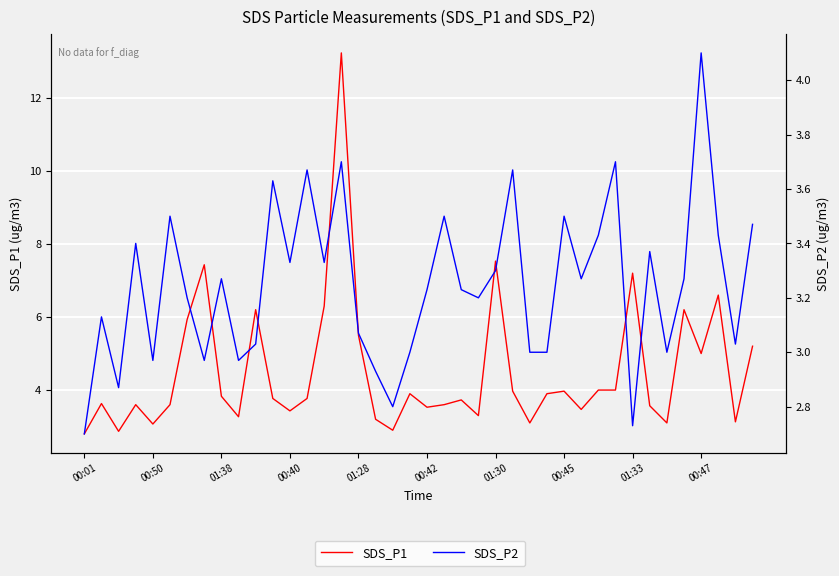

True or false: SDS_P1 and SDS_P2 cross at least once.

False